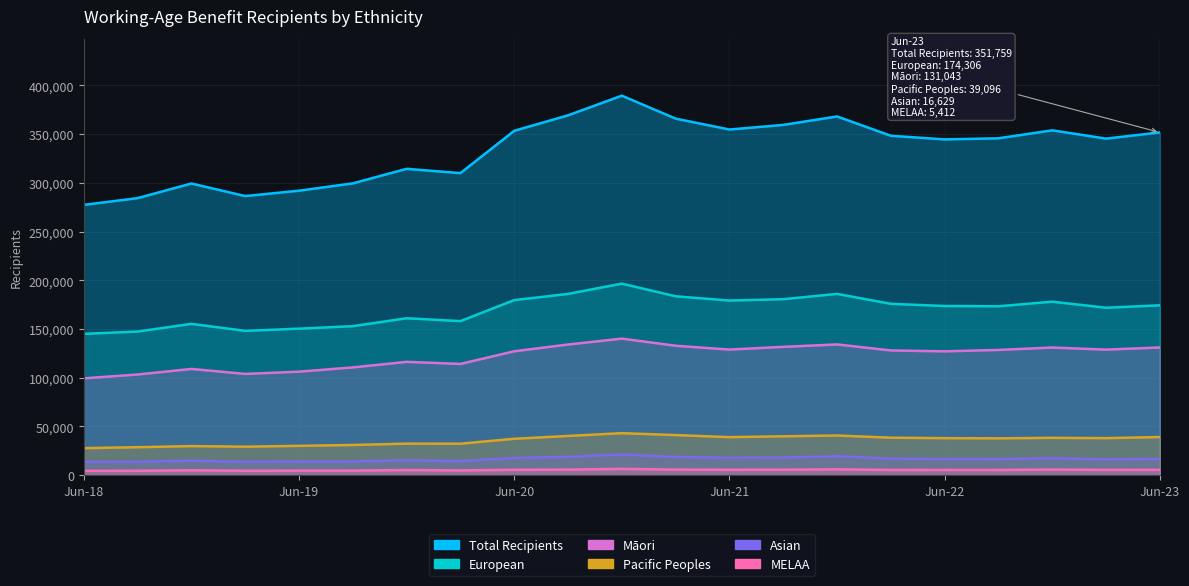

What are all the series names shown in the legend?

Total Recipients, European, Māori, Pacific Peoples, Asian, MELAA